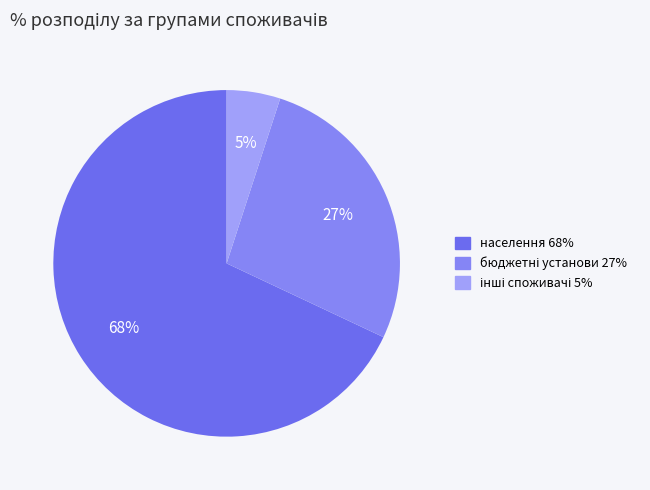

What is the smallest slice in the pie chart?

інші споживачі 5%